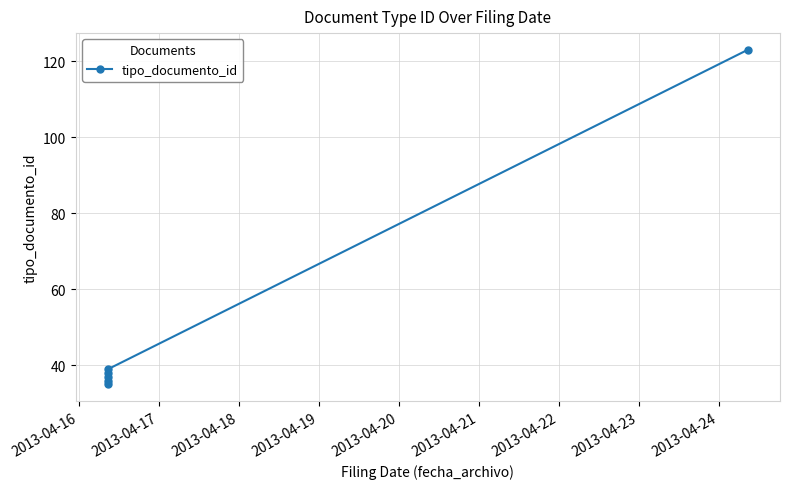

True or false: the data shows 17 at 2013-04-19.

False